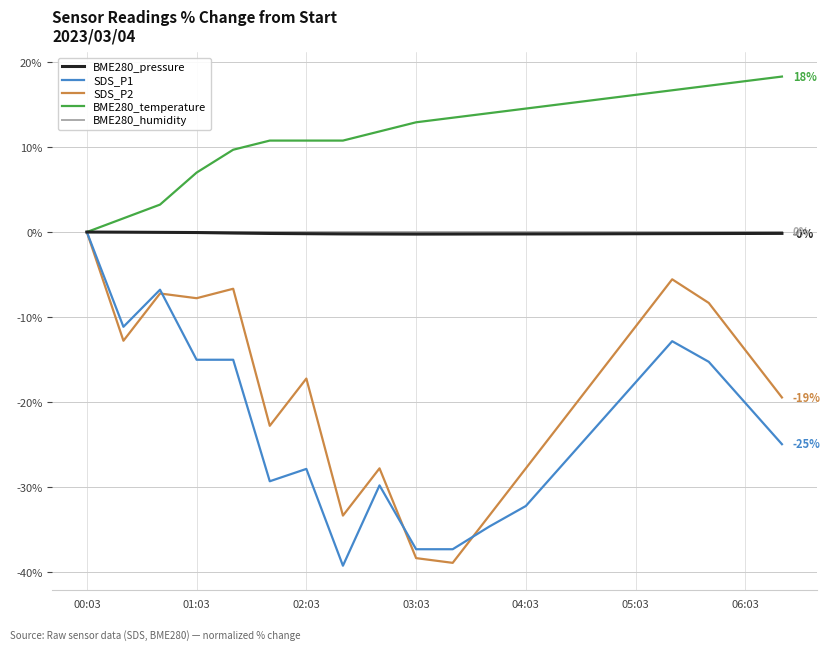

What is the smallest value displayed?

-39.2